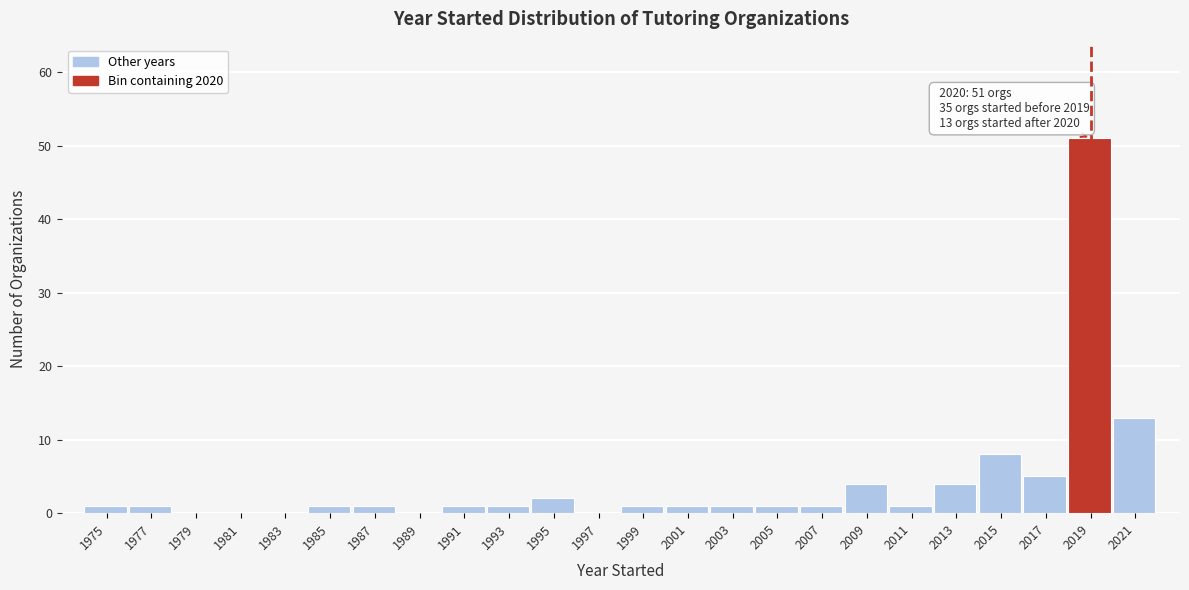

Reading right to left, extract all data points from this chart.

2021=13	2019=51	2017=5	2015=8	2013=4	2011=1	2009=4	2007=1	2005=1	2003=1	2001=1	1999=1	1997=0	1995=2	1993=1	1991=1	1989=0	1987=1	1985=1	1983=0	1981=0	1979=0	1977=1	1975=1